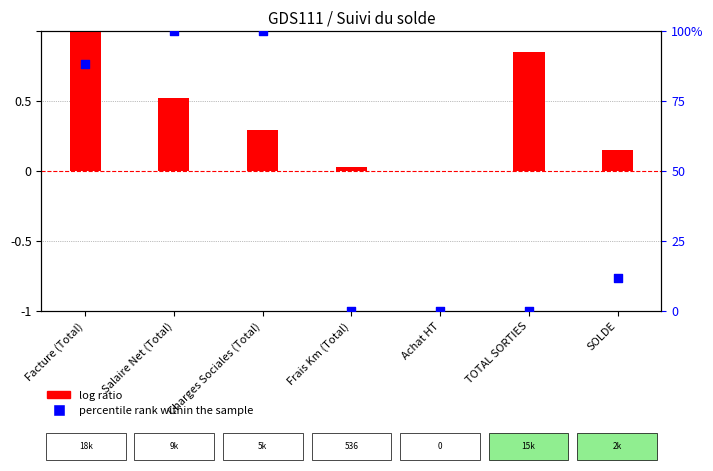

Which series reaches the minimum Y coordinate?

log ratio